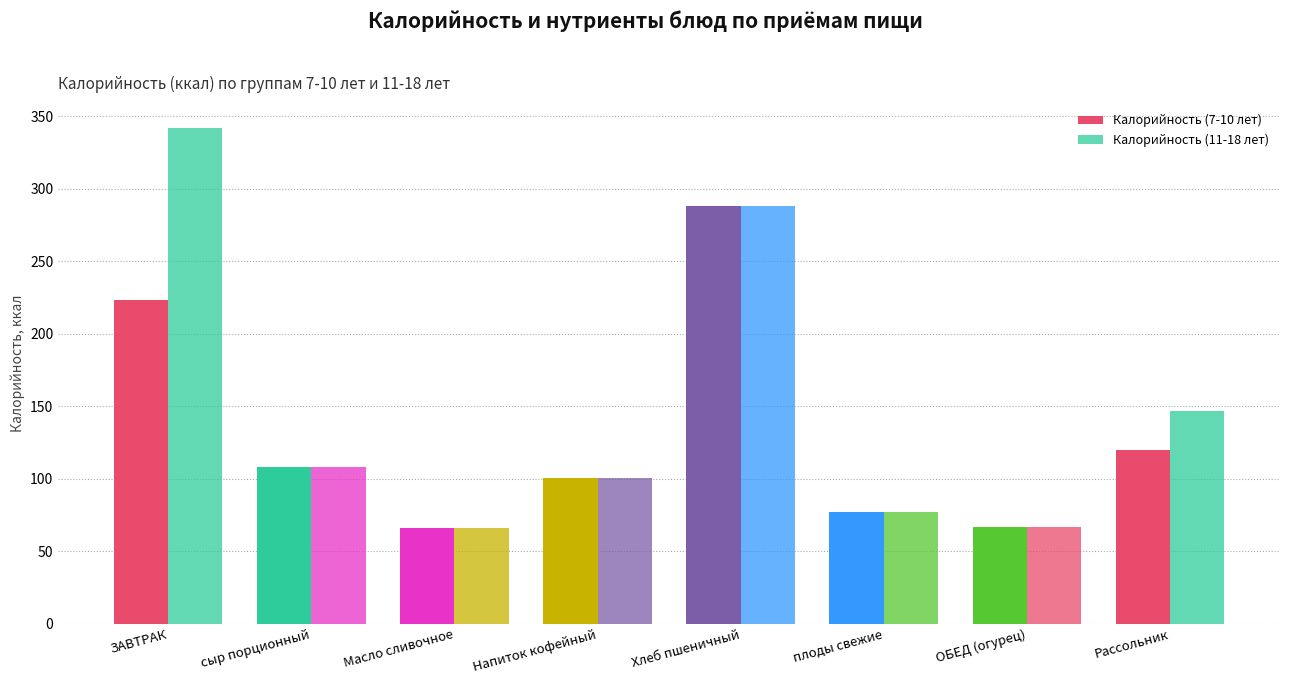

How many data points in Калорийность (7-10 лет) are less than 108?

4